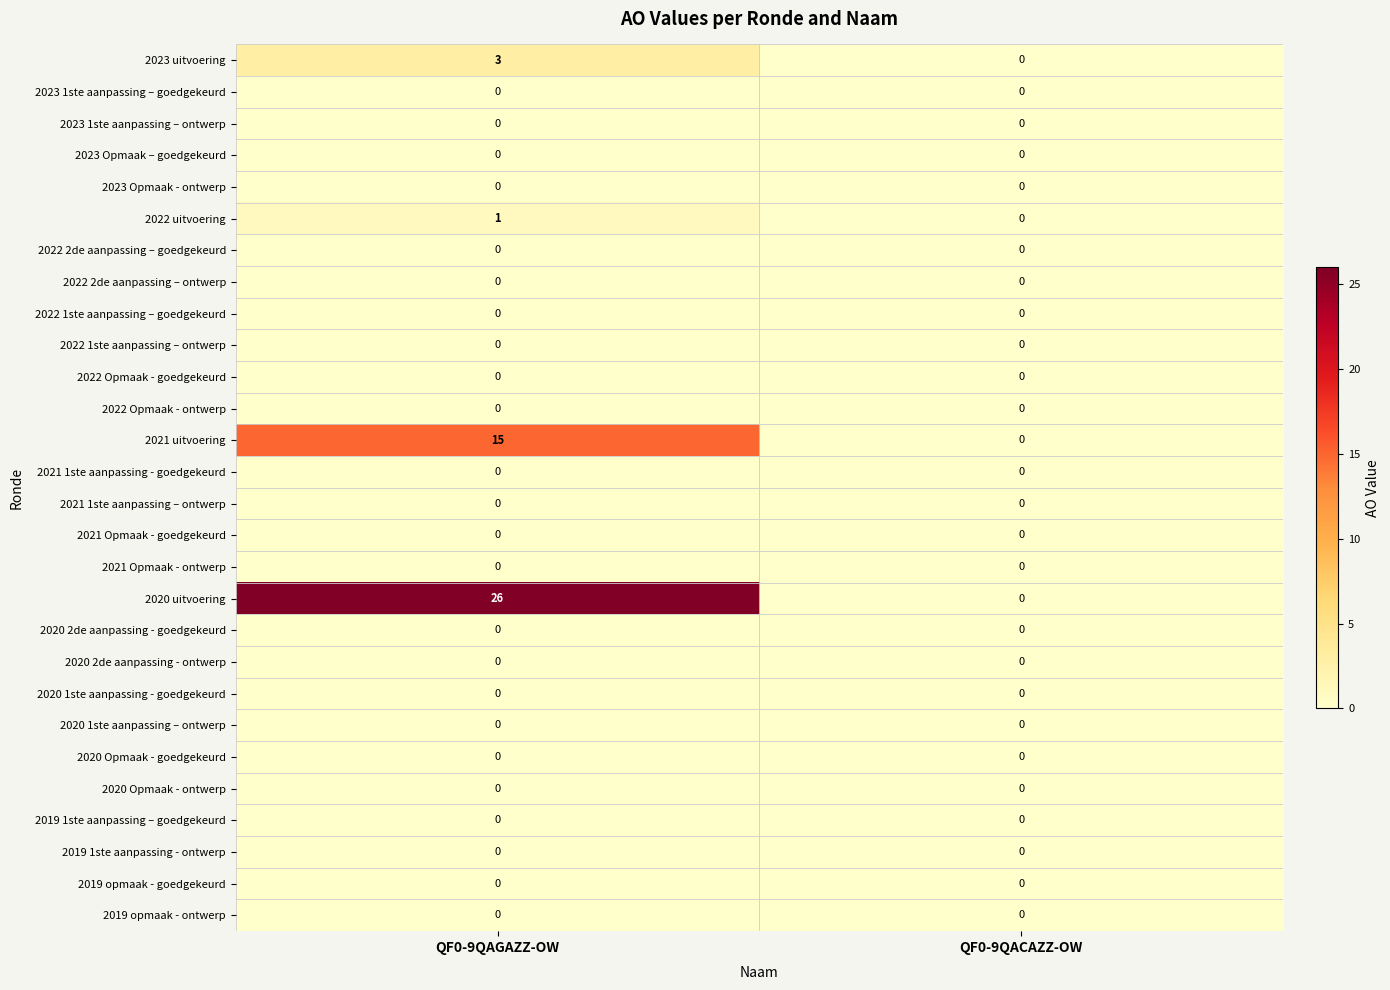

True or false: 2022 2de aanpassing – goedgekeurd has a value of 0 at QF0-9QACAZZ-OW.

True